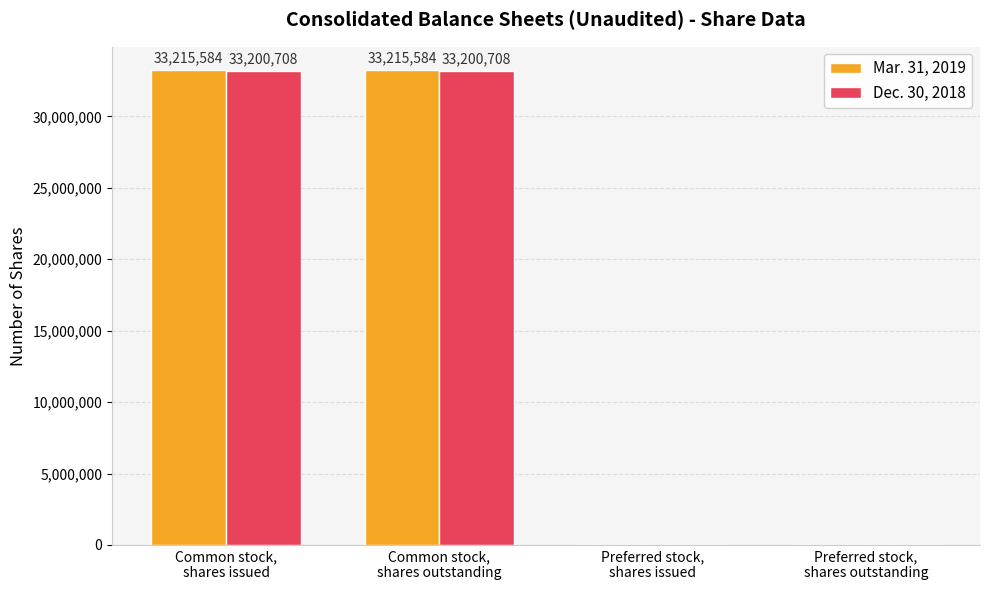

What is the sum of all Dec. 30, 2018 values?

66401416